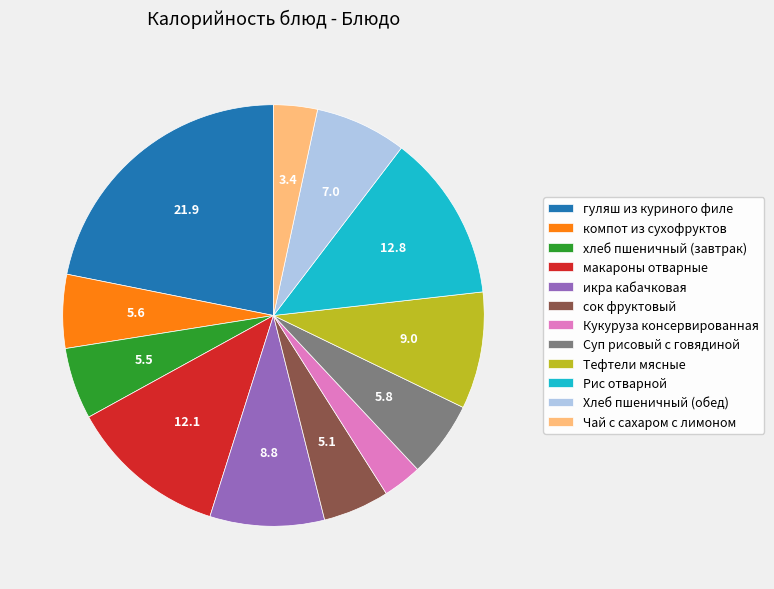

What is the ratio of the value at Суп рисовый с говядиной to the value at макароны отварные?

0.5